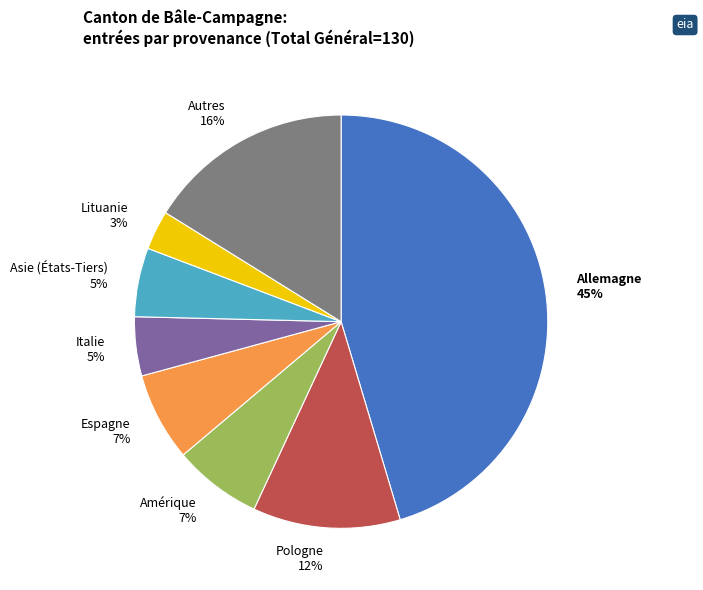

To the nearest percent, what is the difference between the largest and smallest slice percentages?

42%